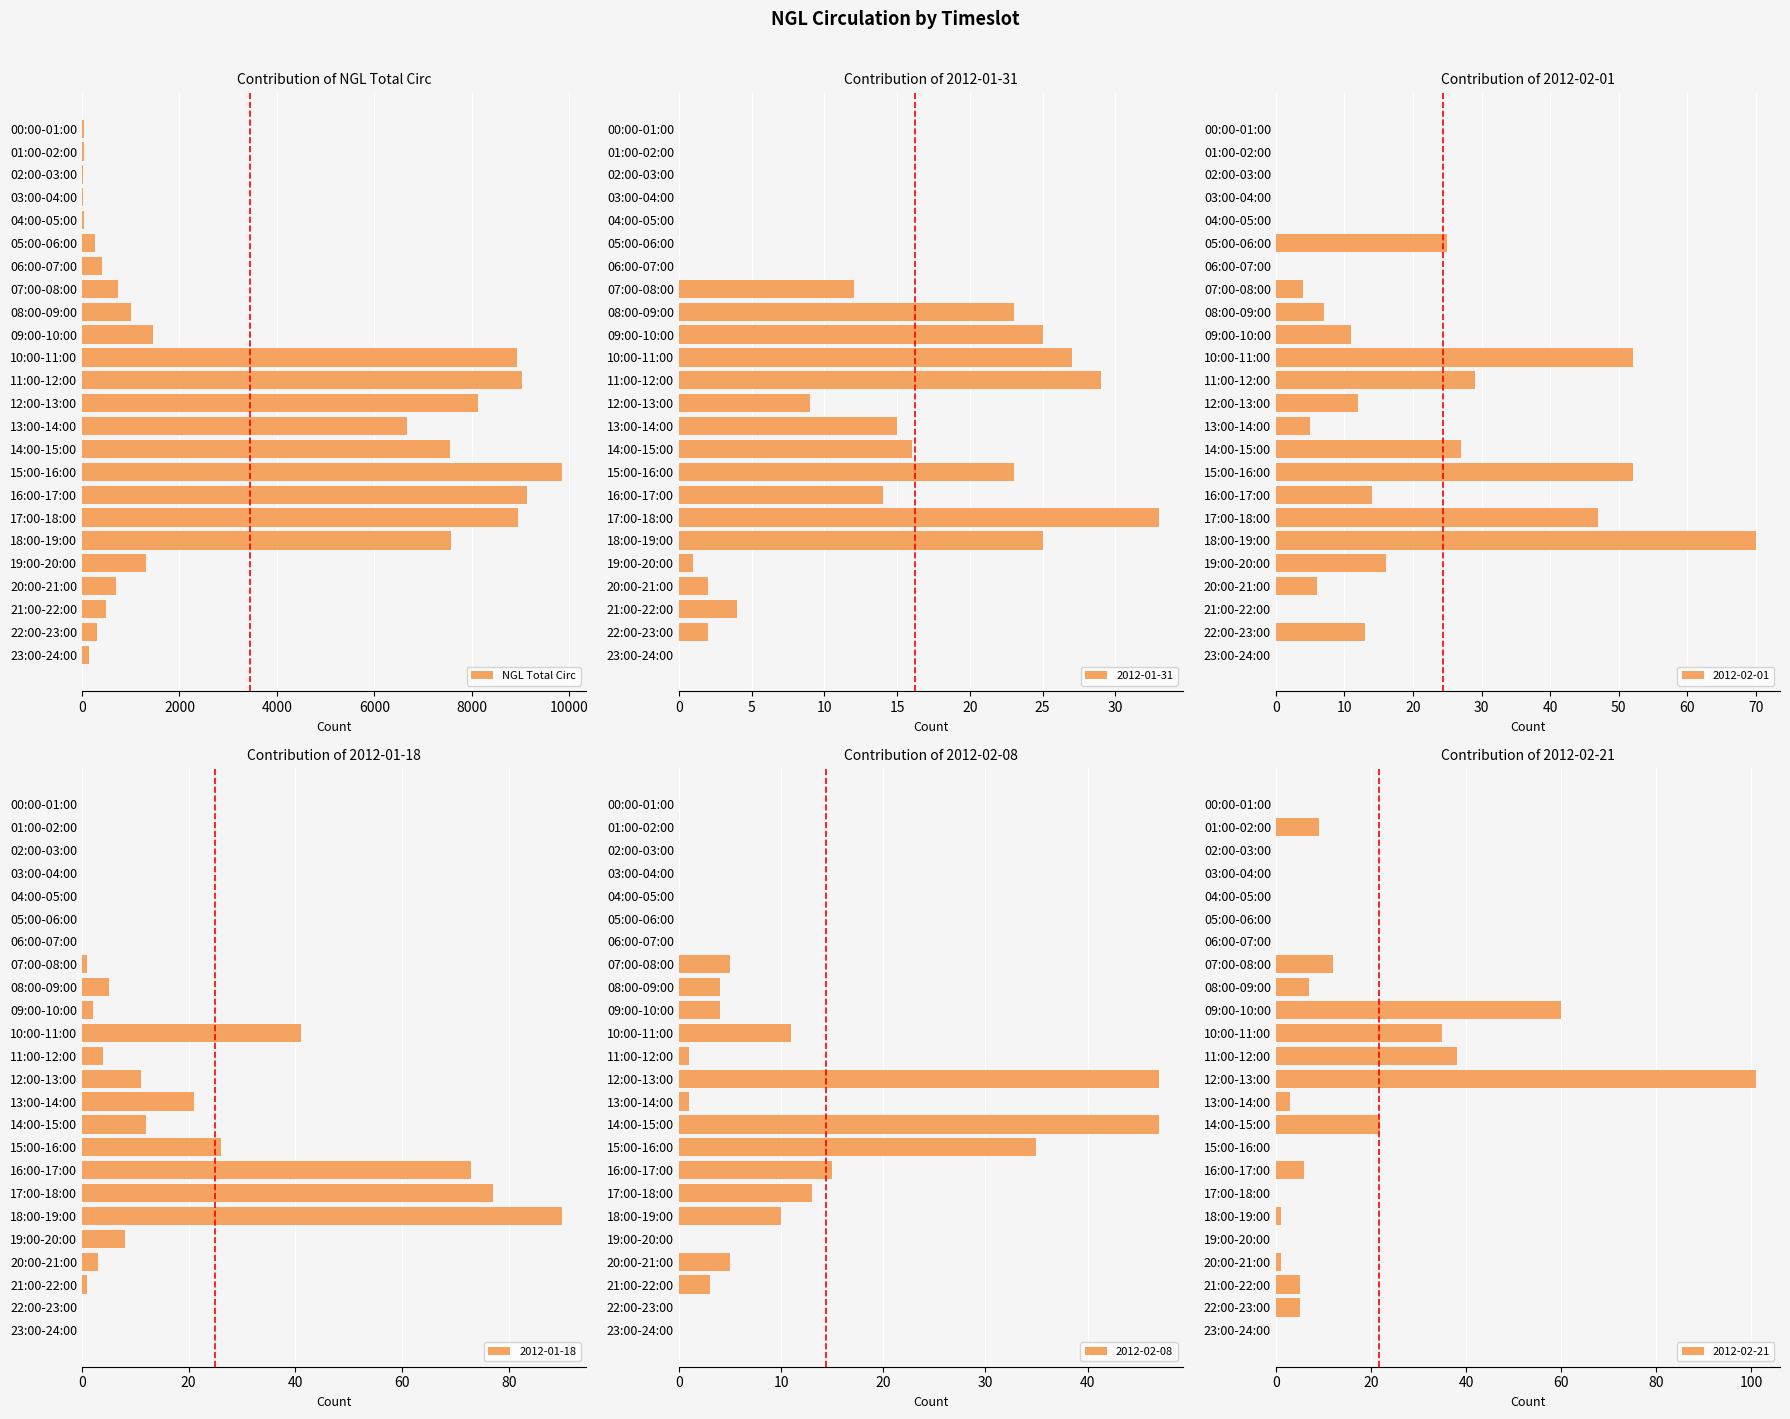

Is it true that NGL Total Circ equals 6676 at 13:00-14:00?

True